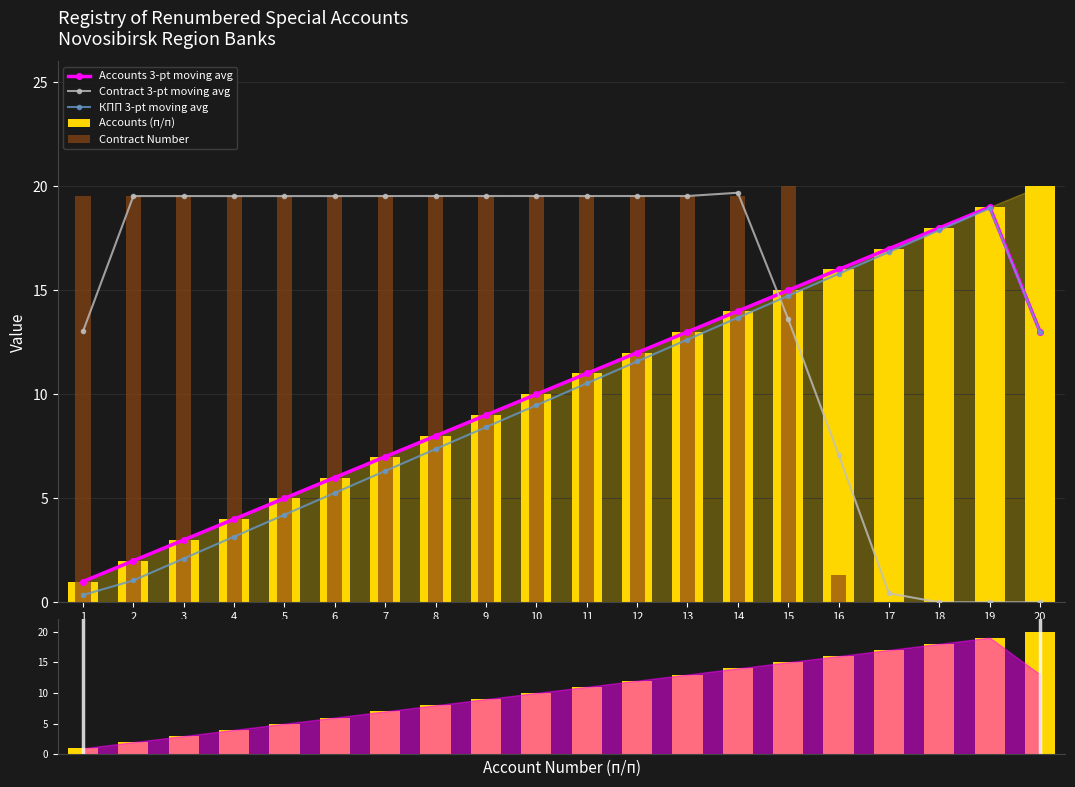

List the labels in order of КПП 3-pt moving avg value, smallest first.

1, 2, 3, 4, 5, 6, 7, 8, 9, 10, 11, 12, 13, 20, 14, 15, 16, 17, 18, 19